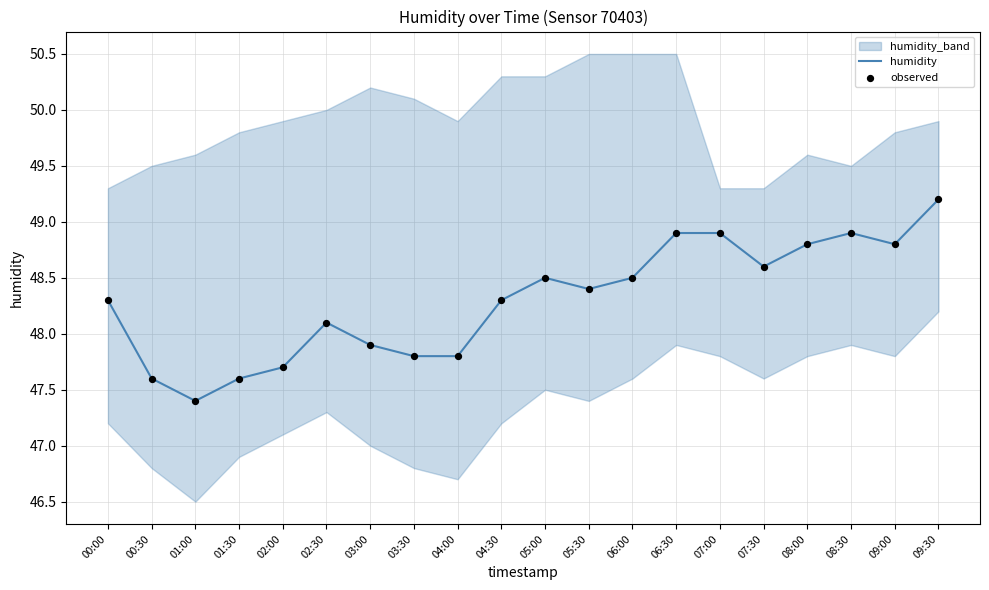

The value of humidity at 03:30 is 47.8. True or false?

True